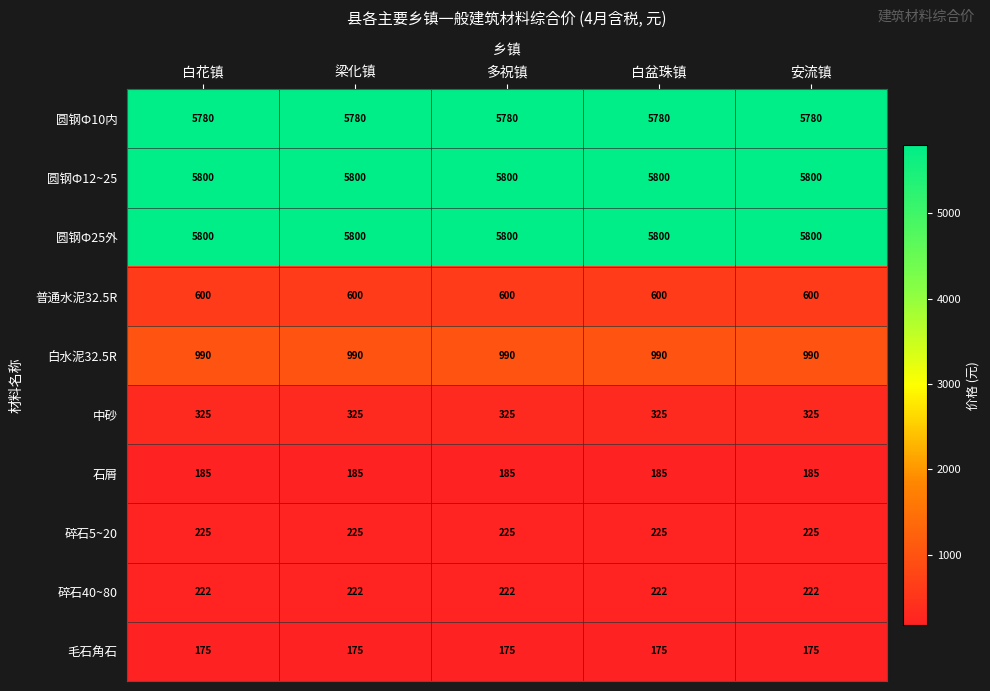

The value of 中砂 at 多祝镇 is 198. True or false?

False